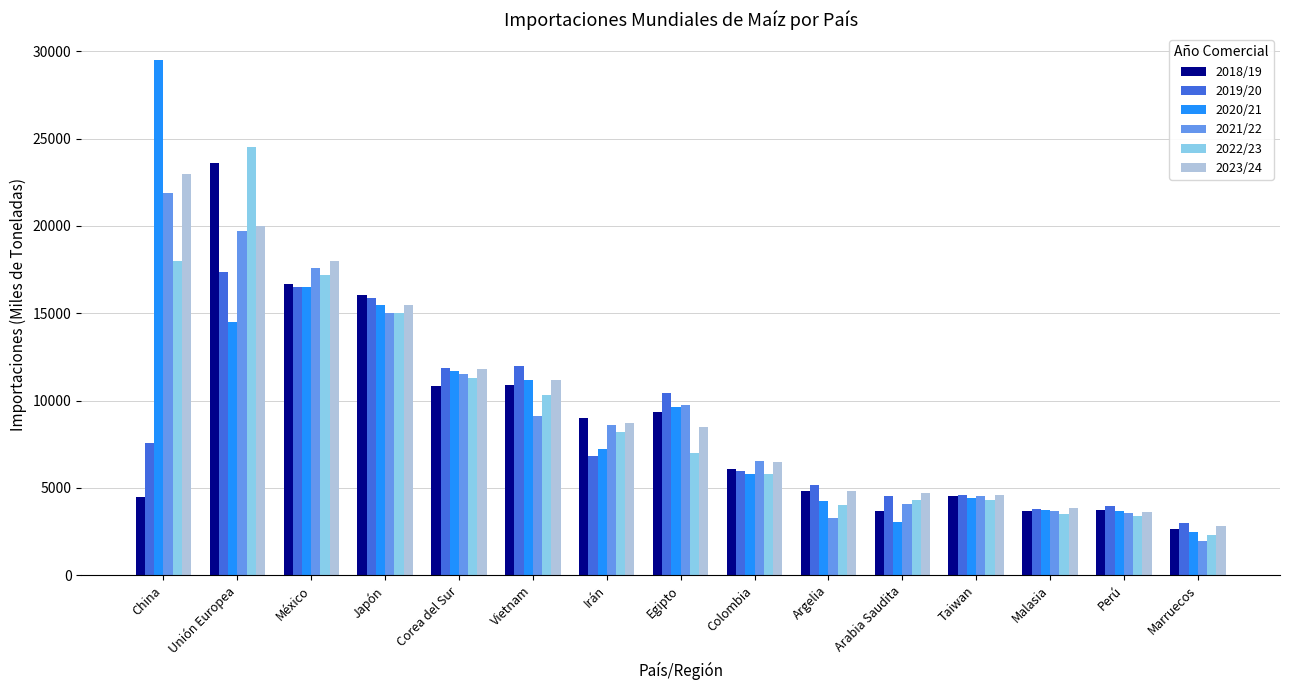

Are the bars horizontal?

No